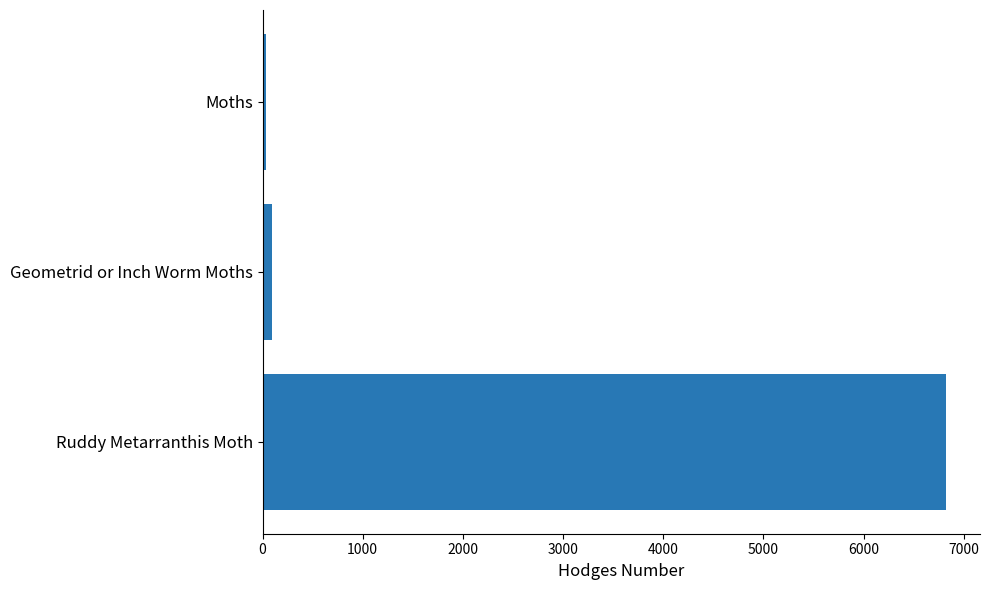

What is the sum of all values?

6942.3